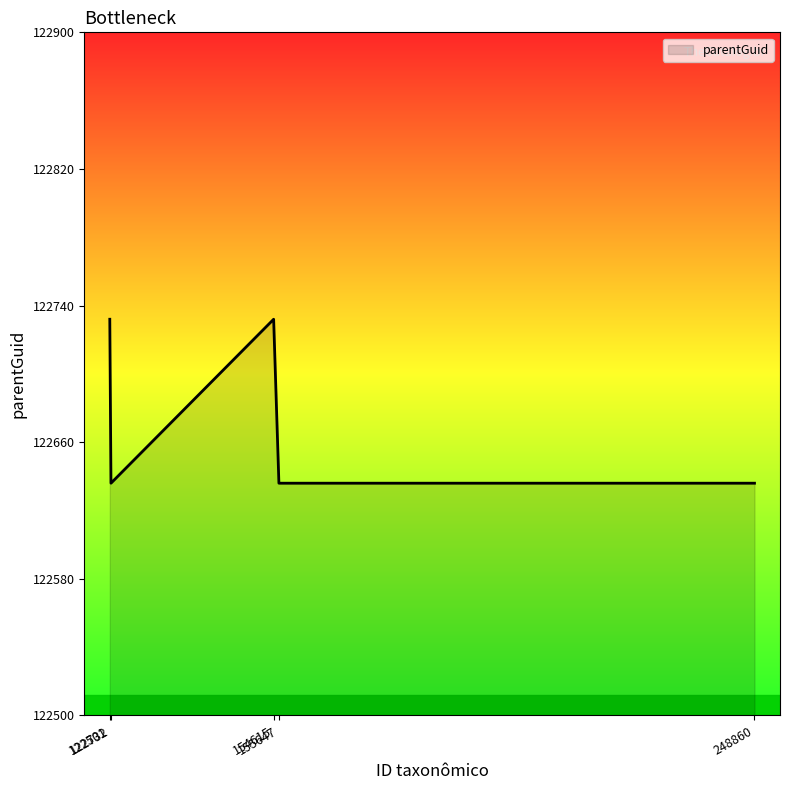

What is the sum of the values at 122732 and 155647?

245272